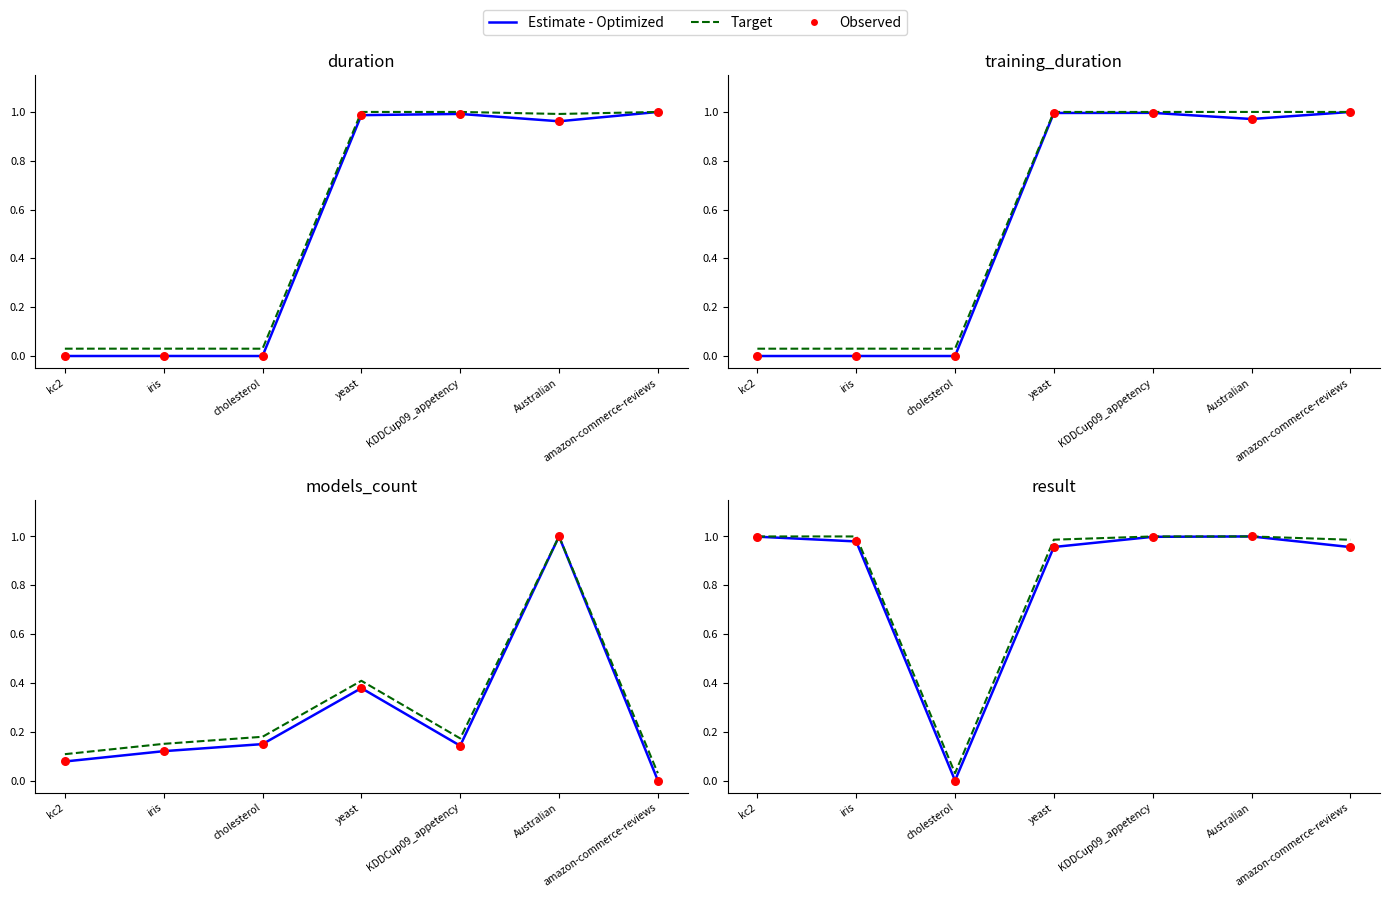

Which series has the largest total across all categories?

Target